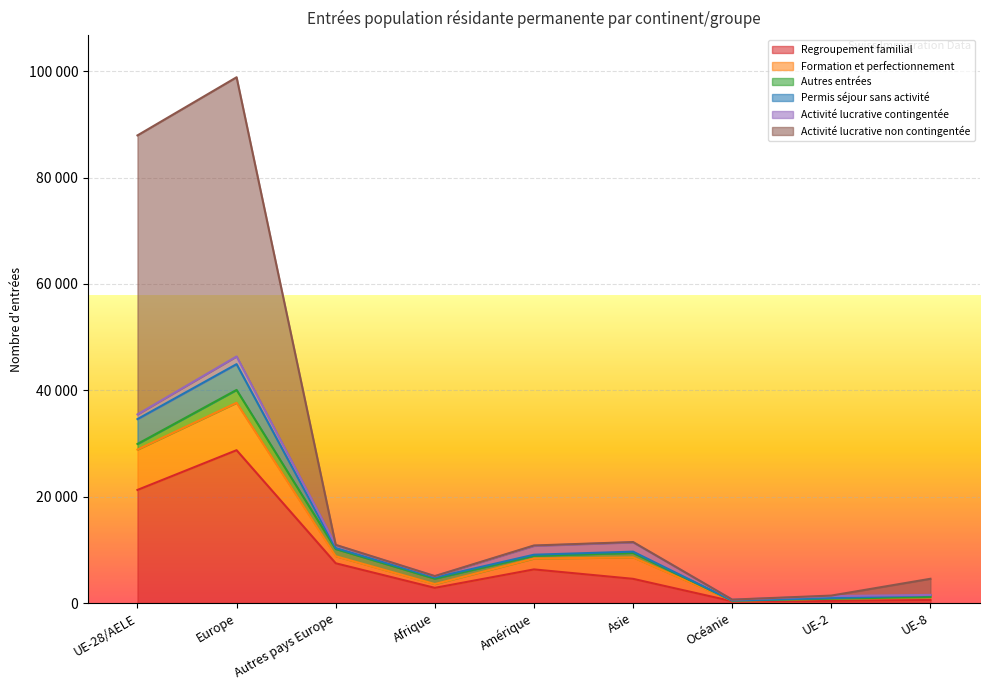

At which label does Regroupement familial first exceed 4548?

UE-28/AELE